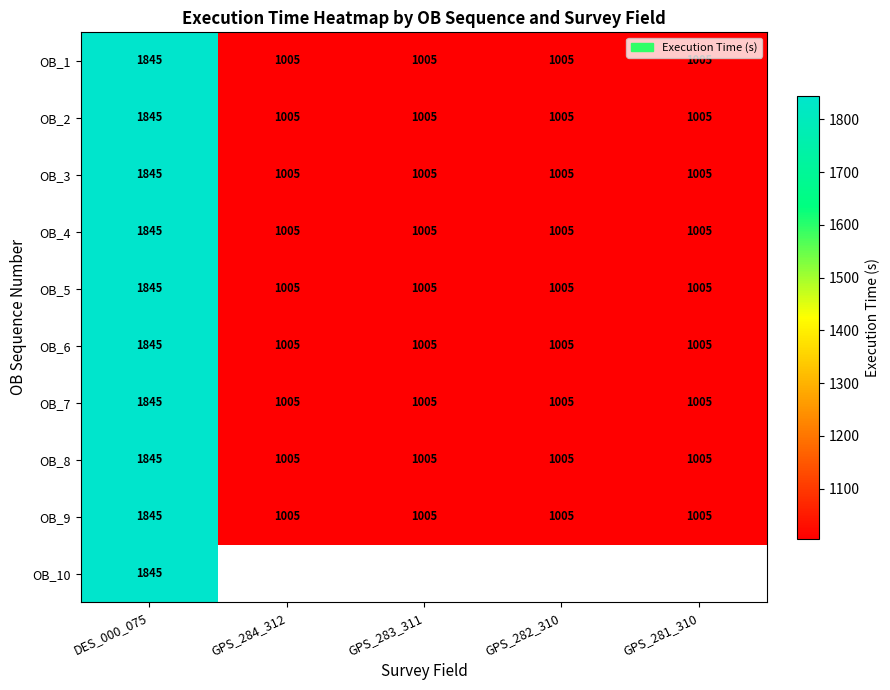

What value does the OB_4 series have at DES_000_075, to the nearest 50?

1850